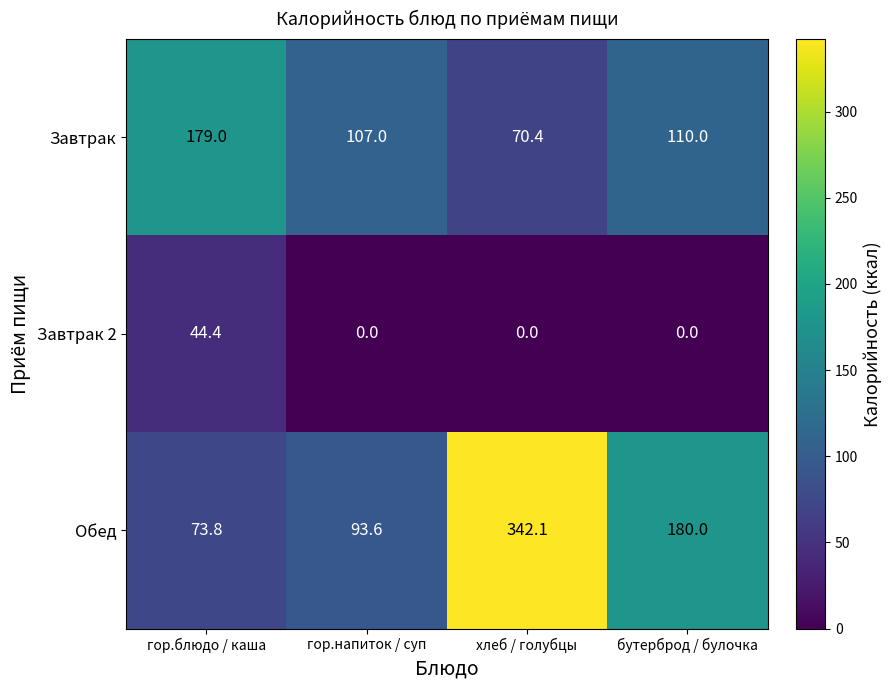

What is the difference between the Завтрак 2 values at бутерброд / булочка and гор.блюдо / каша?

44.4